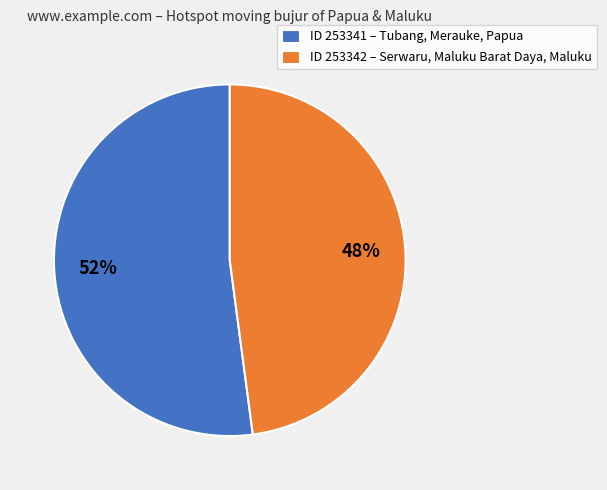

Which slice represents more than half of the pie?

ID 253341 – Tubang, Merauke, Papua